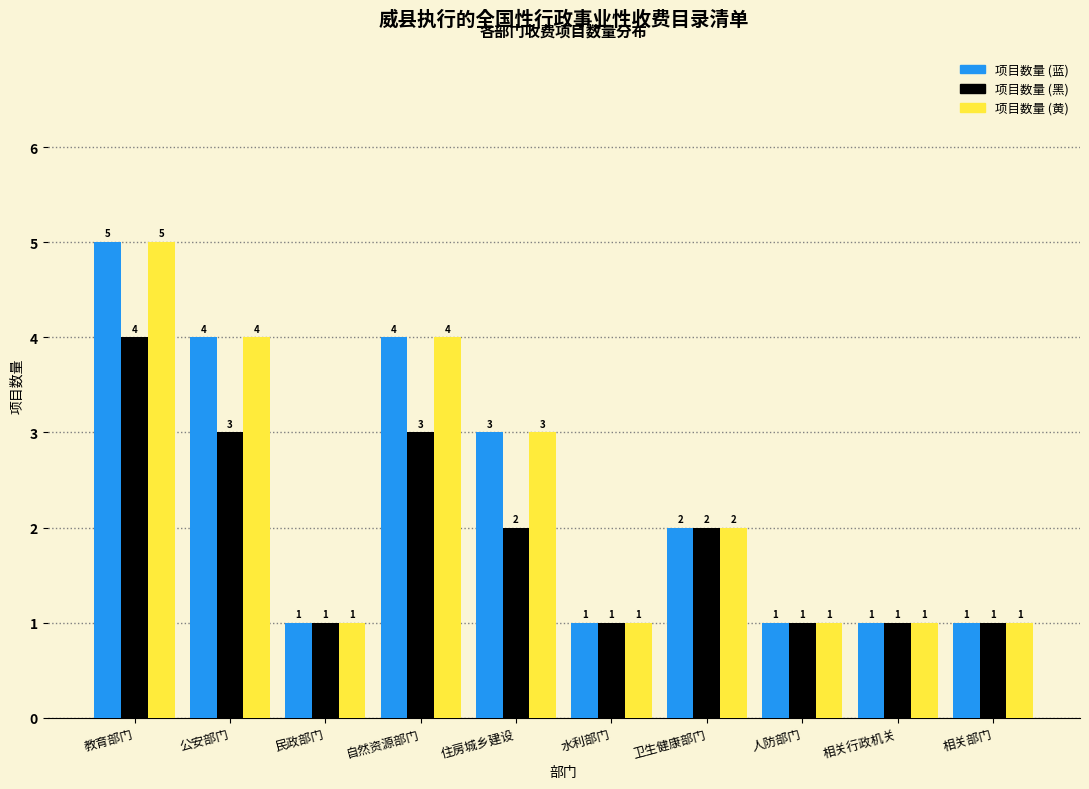

Reading left to right, transcribe all the data shown in this chart.

项目数量 (蓝): 5	4	1	4	3	1	2	1	1	1
项目数量 (黑): 4	3	1	3	2	1	2	1	1	1
项目数量 (黄): 5	4	1	4	3	1	2	1	1	1